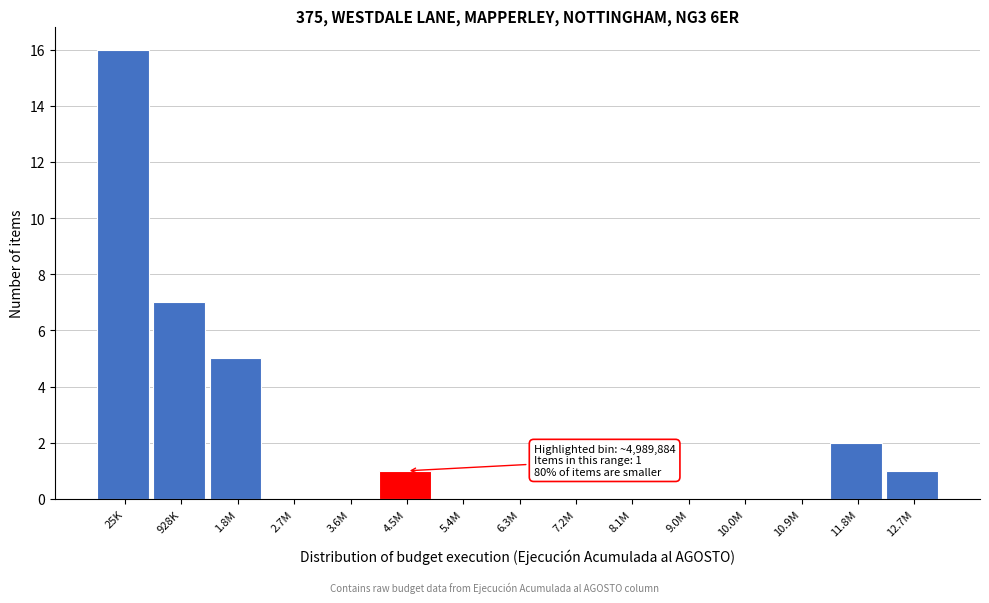

Reading left to right, what are all the values shown in this chart?

25K=16	928K=7	1.8M=5	2.7M=0	3.6M=0	4.5M=1	5.4M=0	6.3M=0	7.2M=0	8.1M=0	9.0M=0	10.0M=0	10.9M=0	11.8M=2	12.7M=1